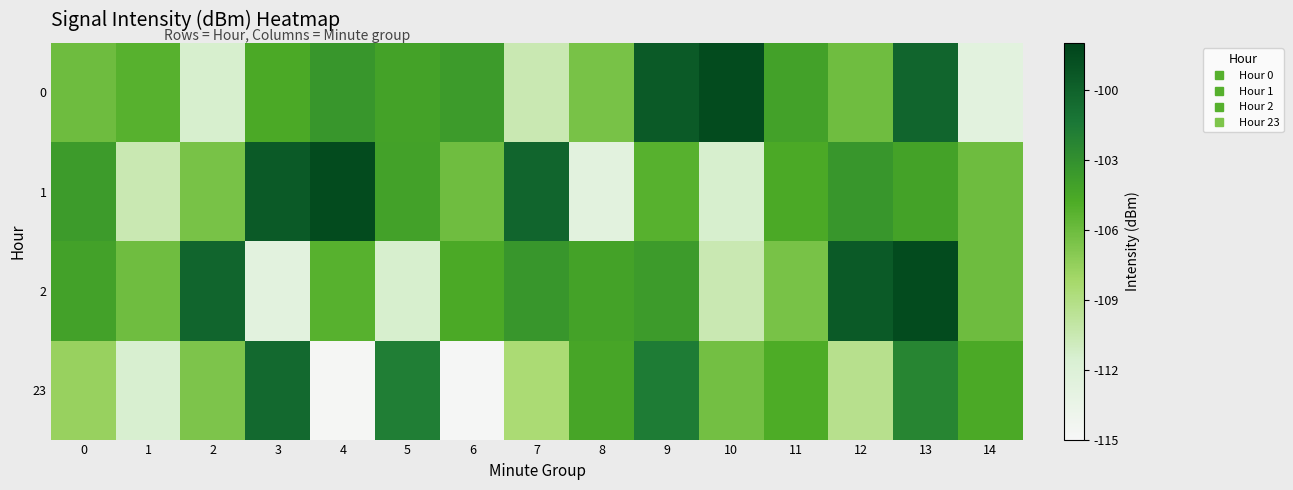

Reading left to right, extract all data points from this chart.

0: 0=-106.1	1=-105.2	2=-111.5	3=-104.7	4=-103.4	5=-104.2	6=-103.7	7=-110.5	8=-106.5	9=-99.5	10=-98.5	11=-104.1	12=-106.2	13=-100.2	14=-112.6
1: 0=-103.7	1=-110.5	2=-106.5	3=-99.5	4=-98.5	5=-104.1	6=-106.2	7=-100.2	8=-112.6	9=-105.2	10=-111.5	11=-104.7	12=-103.4	13=-104.2	14=-106.1
2: 0=-104.1	1=-106.2	2=-100.2	3=-112.6	4=-105.2	5=-111.5	6=-104.7	7=-103.4	8=-104.2	9=-103.7	10=-110.5	11=-106.5	12=-99.5	13=-98.5	14=-106.1
23: 0=-107.7	1=-111.5	2=-106.6	3=-100.5	4=-114.8	5=-101.8	6=-114.8	7=-108.5	8=-104.4	9=-101.7	10=-106.2	11=-104.8	12=-109.3	13=-102.3	14=-104.7